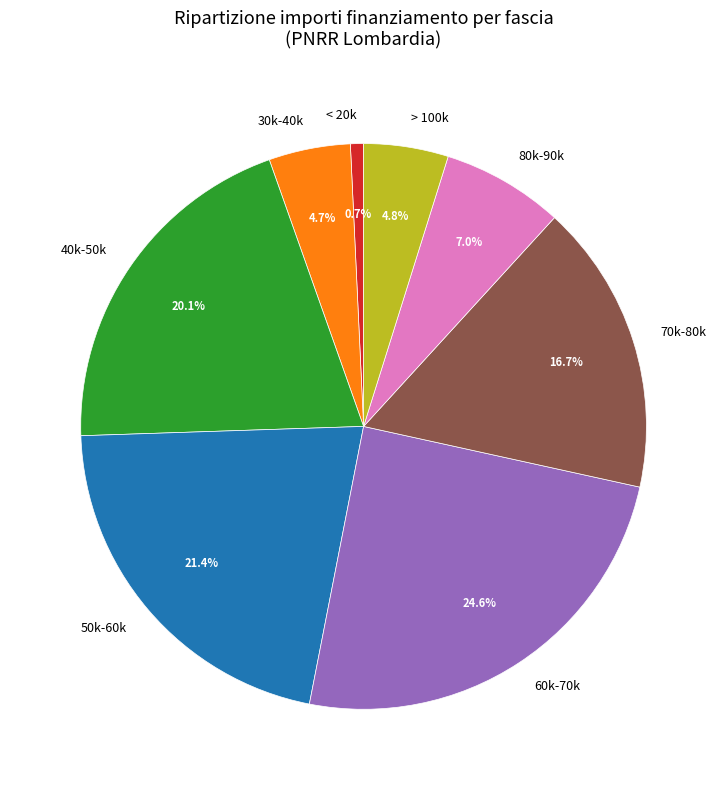

How much of the chart is everything except < 20k?

99.3%